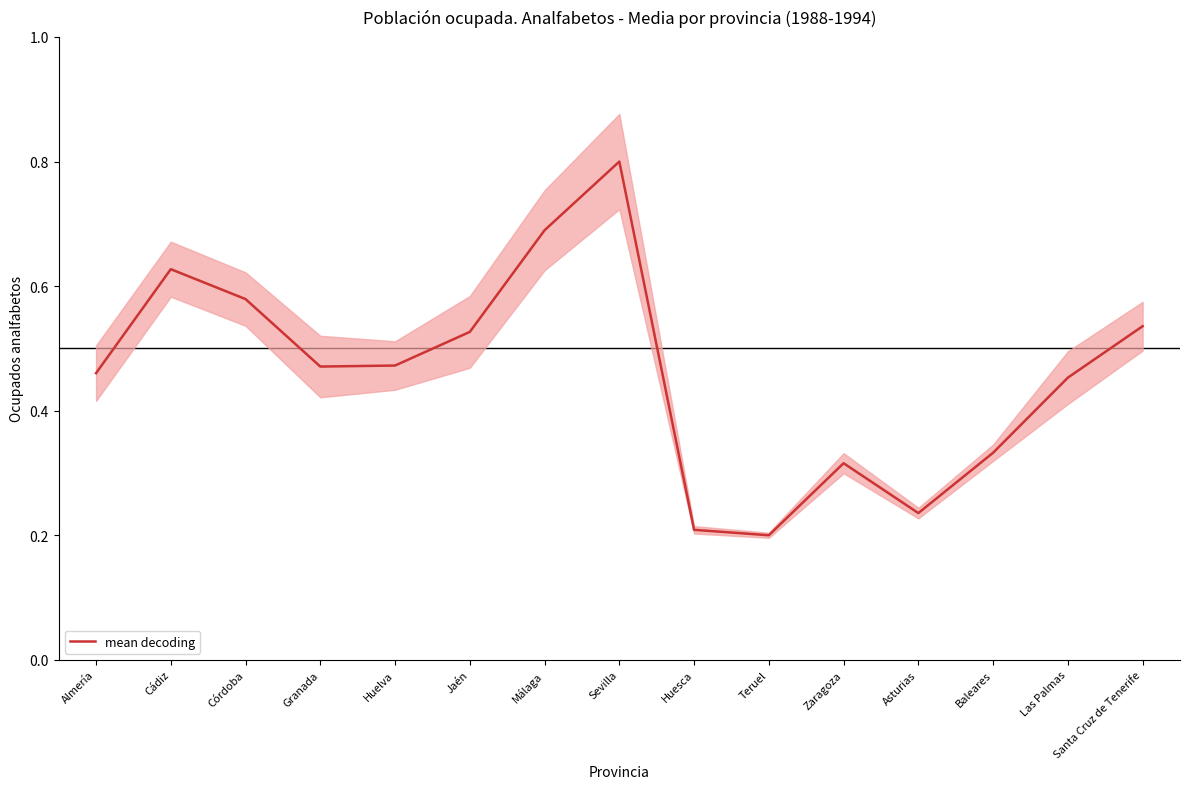

At which category does the data reach its first local peak?

Cádiz